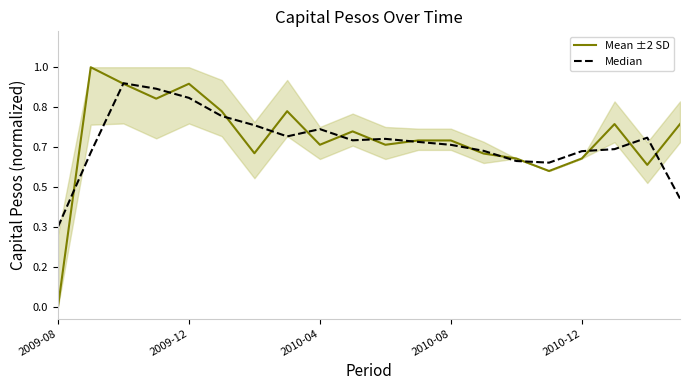

What is the value of the Median point at the 18th from the left?

0.7